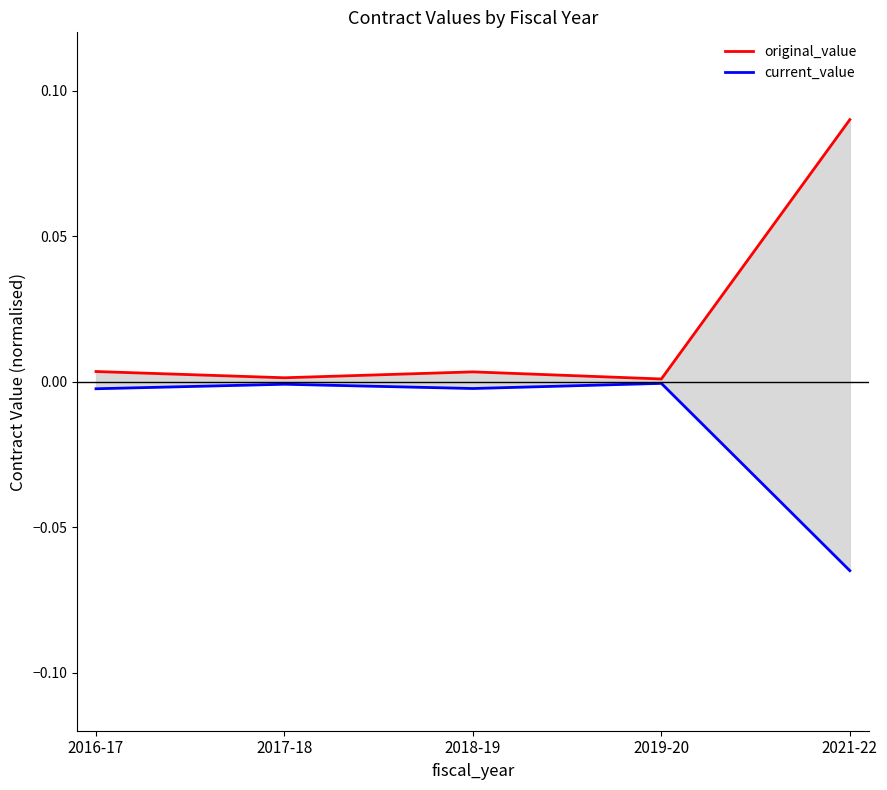

How many interior local valleys does the current_value series have?

1